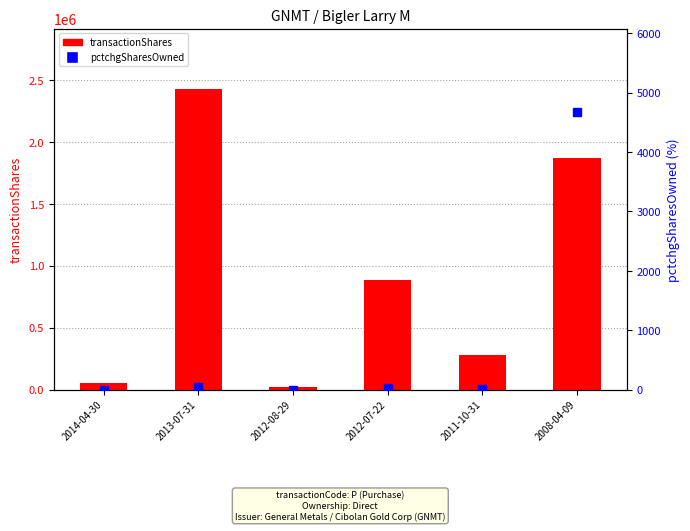

At which category is the sum across all series the highest?

2013-07-31